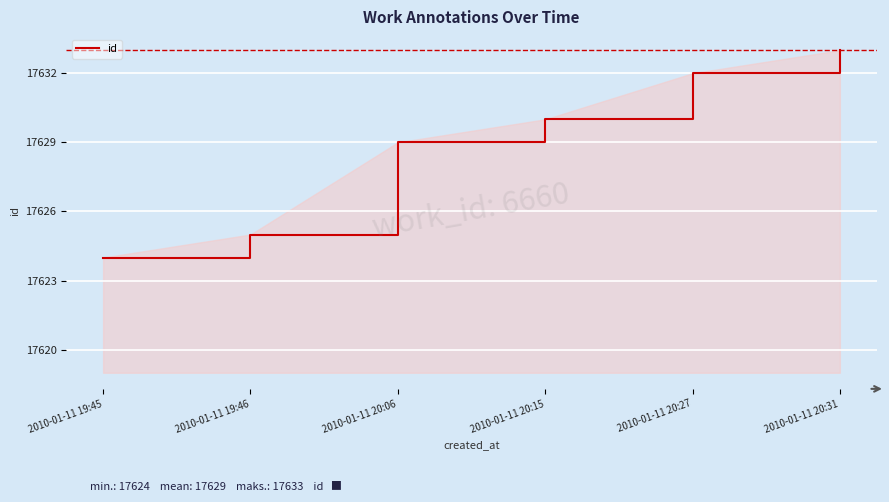

Reading left to right, extract all data points from this chart.

2010-01-11 19:45=17624	2010-01-11 19:46=17625	2010-01-11 20:06=17629	2010-01-11 20:15=17630	2010-01-11 20:27=17632	2010-01-11 20:31=17633